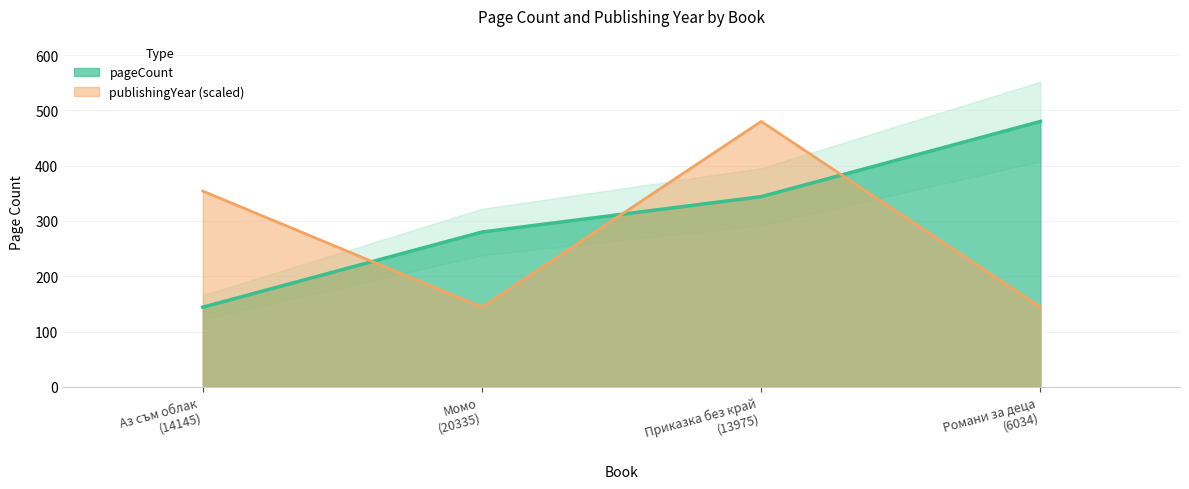

True or false: pageCount and publishingYear cross at least once.

True